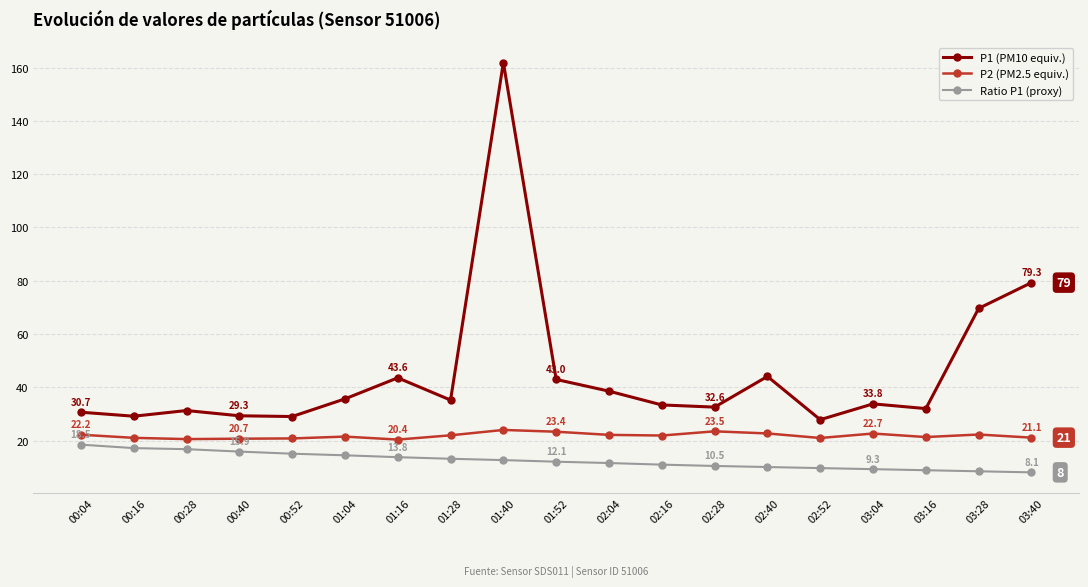

What is the difference between the highest and lowest values at 00:04?

12.2